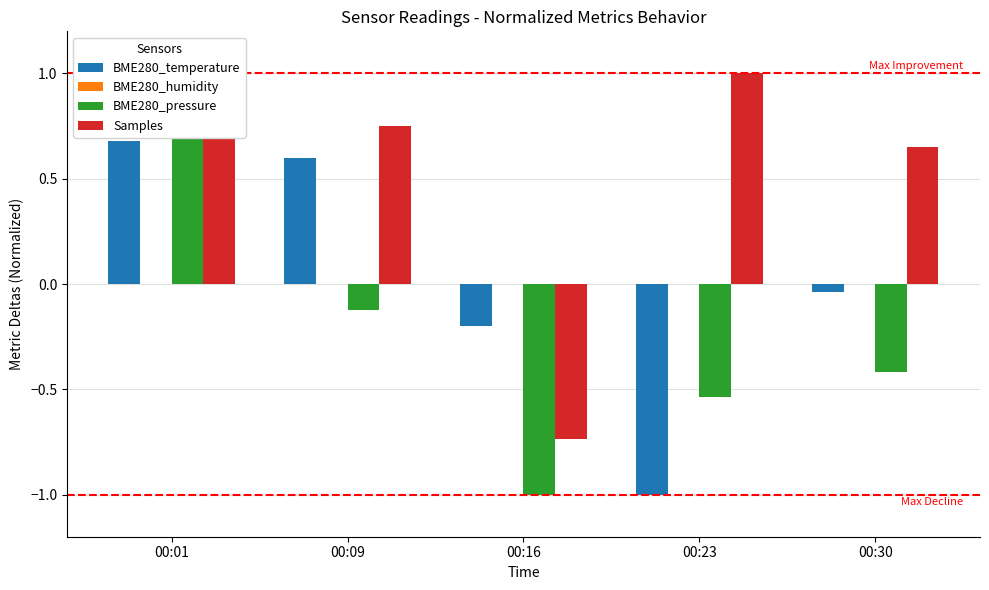

The value of BME280_temperature at 00:30 is -0.0. True or false?

True